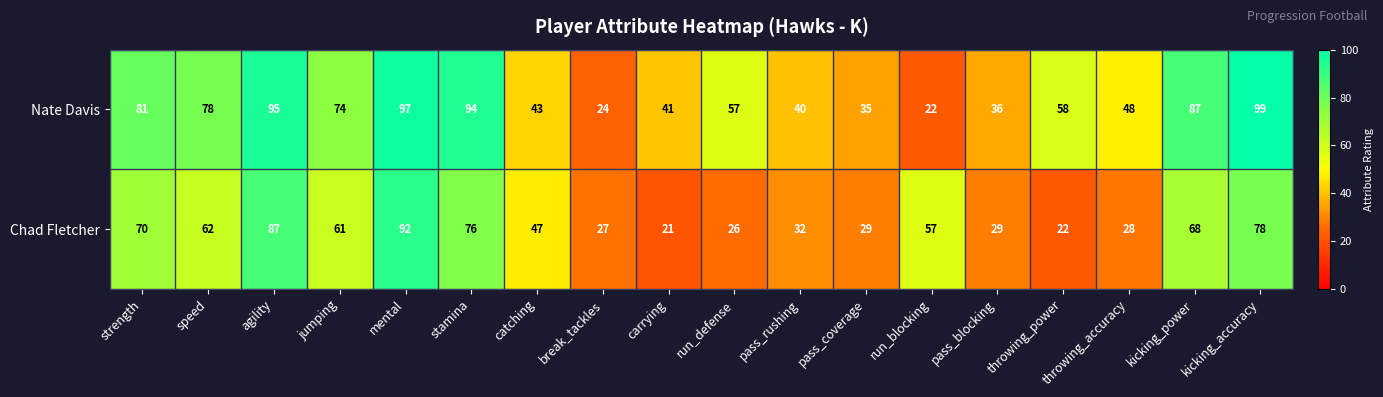

What is the total value across all series at break_tackles?

51